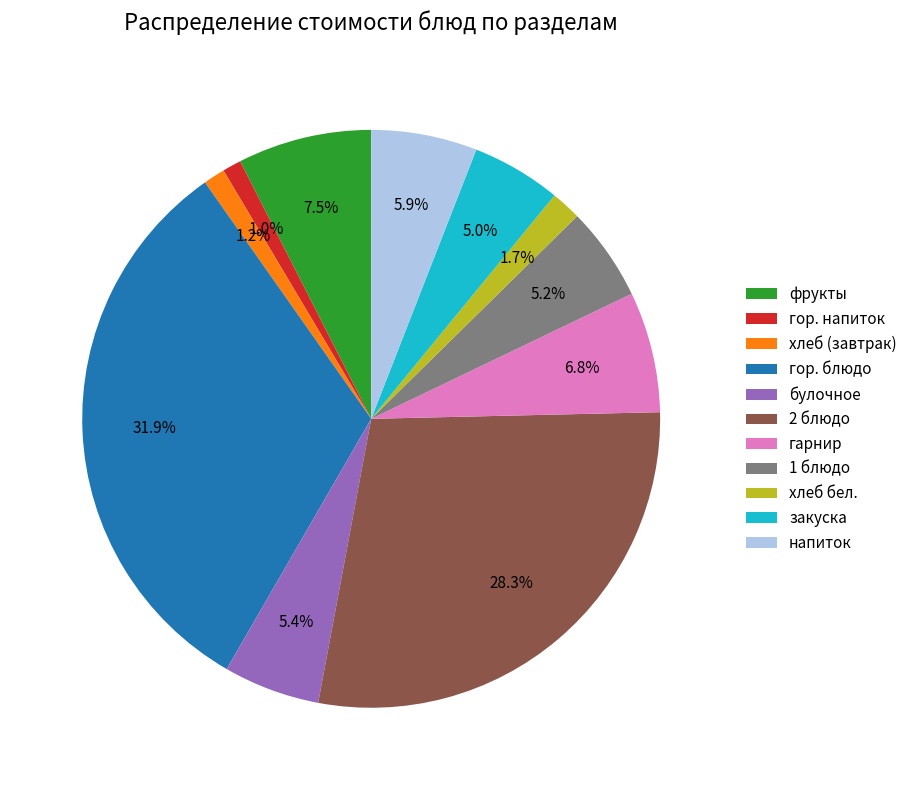

To the nearest percent, what percentage of the pie is напиток?

6%